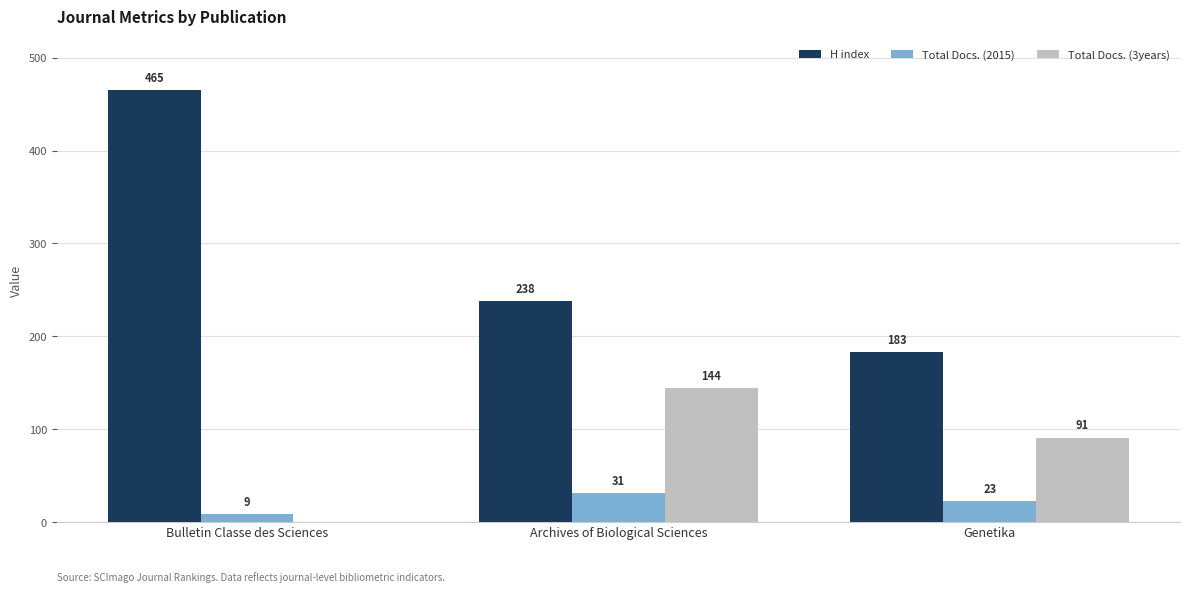

Reading right to left, what are all the values shown in this chart?

H index: 183	238	465
Total Docs. (2015): 23	31	9
Total Docs. (3years): 91	144	0